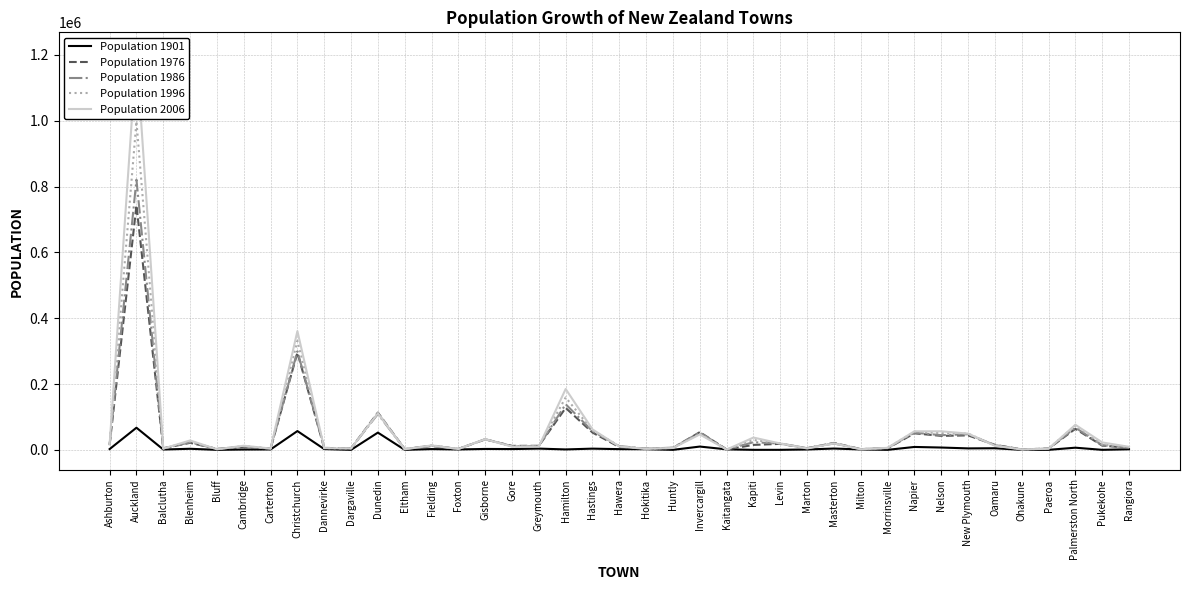

What is the label of the 18th point from the left?

Hamilton